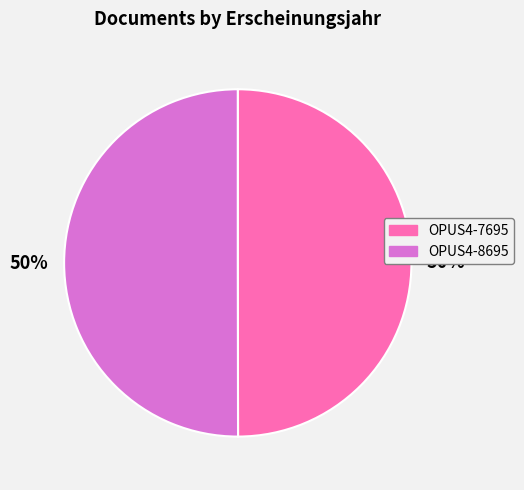

To the nearest percent, what is the combined percentage of OPUS4-7695 and OPUS4-8695?

100%